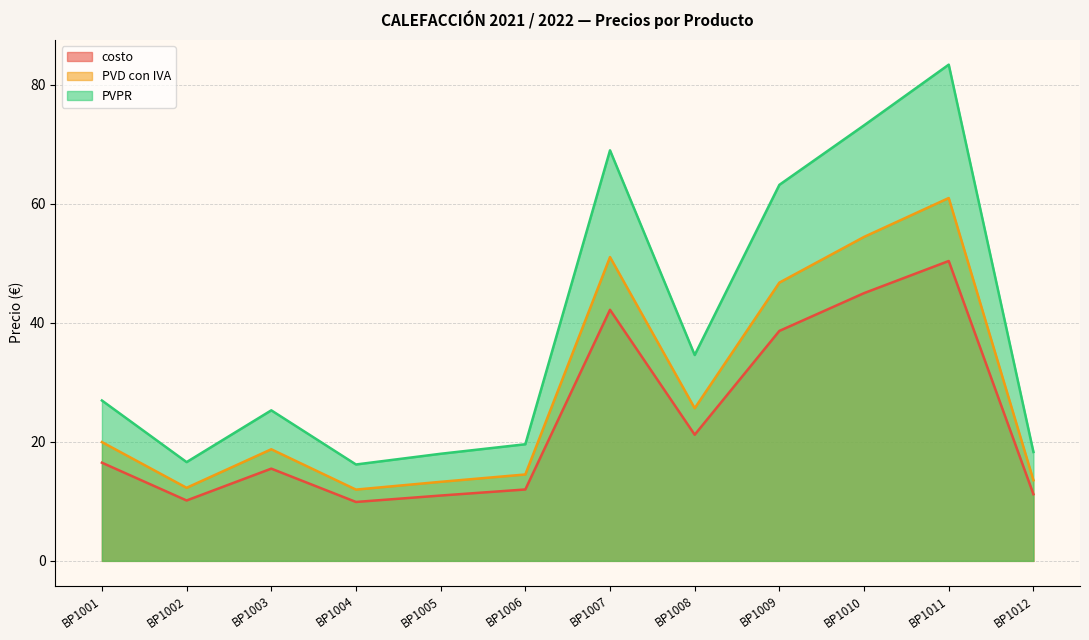

At BP1001, list the series in order from smallest to largest.

costo, PVD con IVA, PVPR